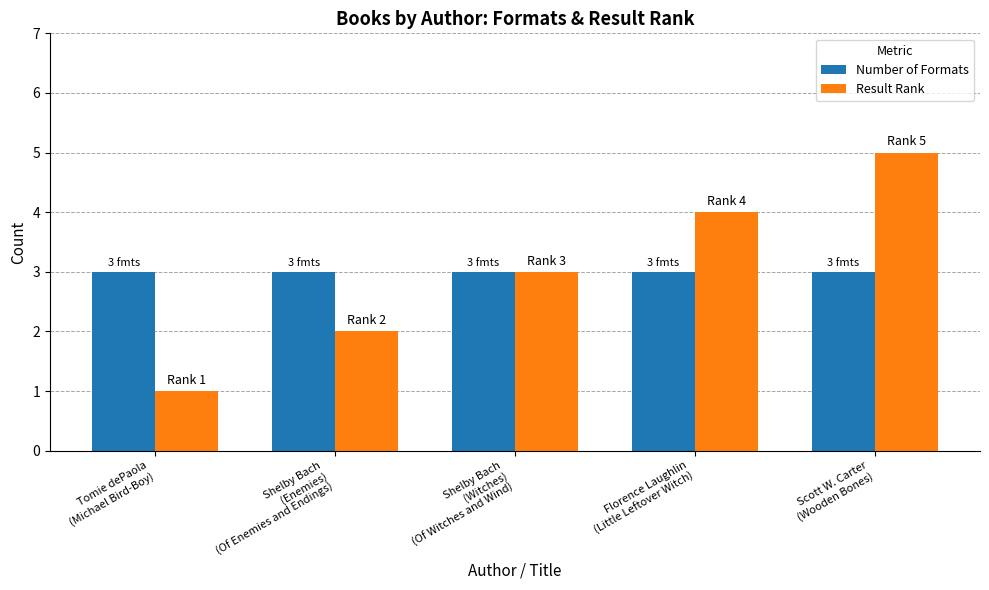

Which series has the largest range (max minus min)?

Result Rank